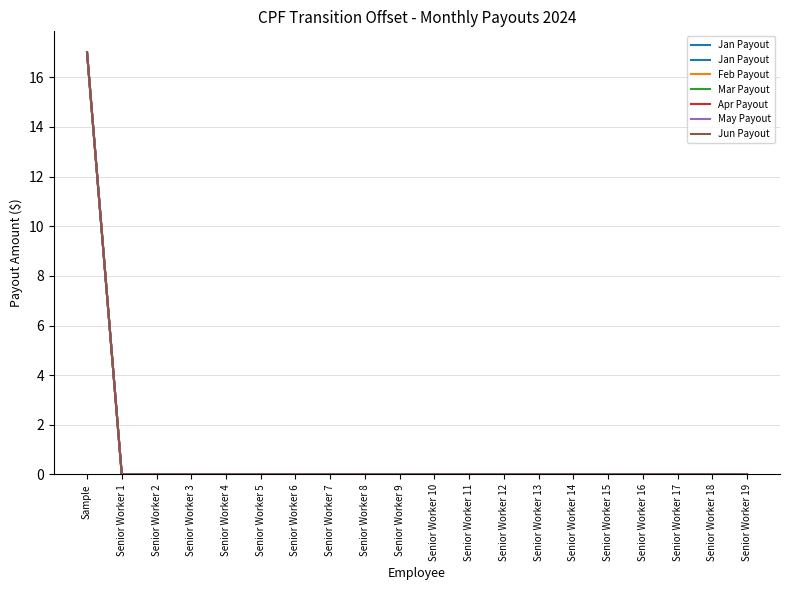

At which category does the chart reach its minimum across all series?

Senior Worker 1